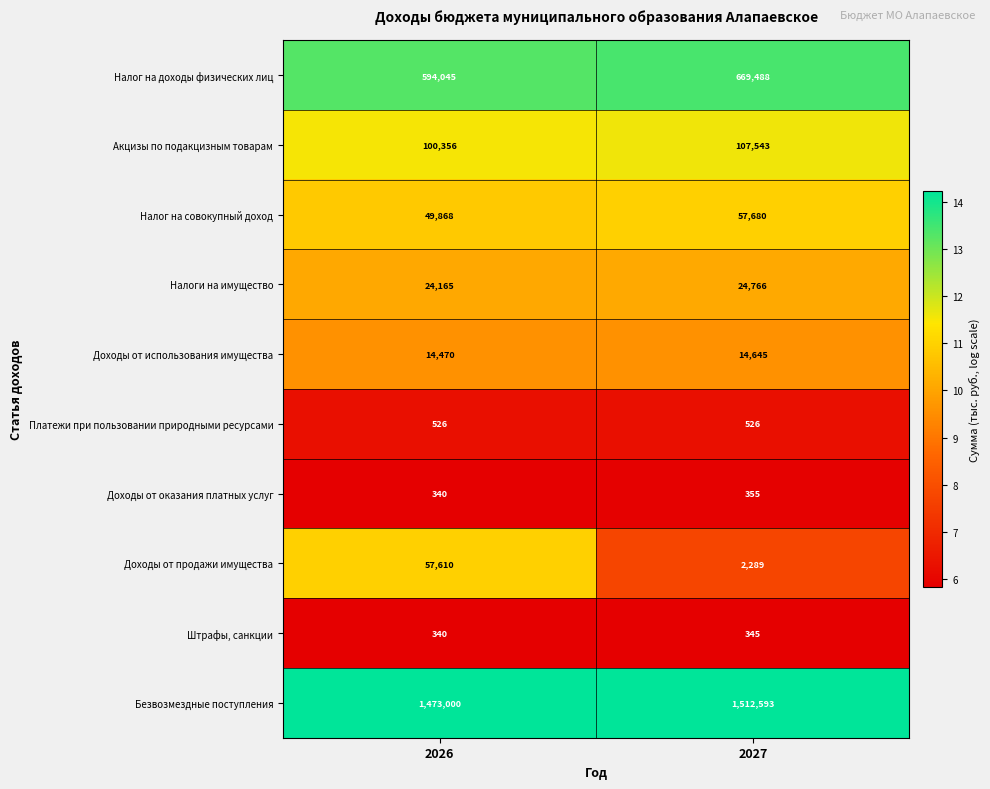

Is the value of Доходы от оказания платных услуг at 2027 greater than the value of Налог на доходы физических лиц at 2026?

No